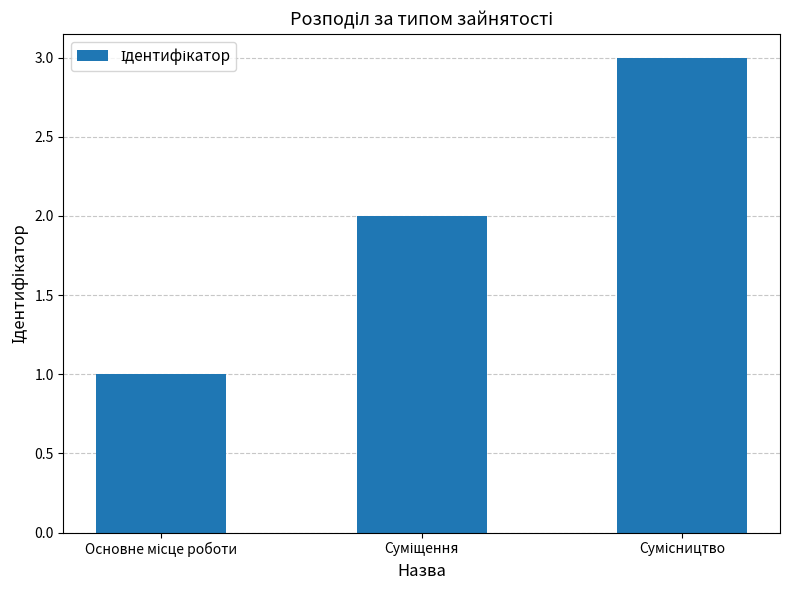

What is the maximum value shown in the chart?

3